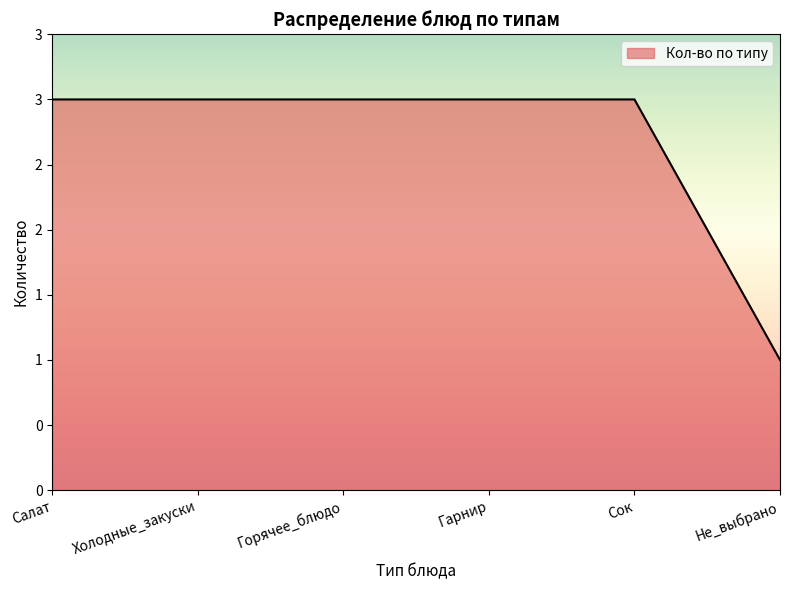

The chart shows a value of 3 at Холодные_закуски. True or false?

True